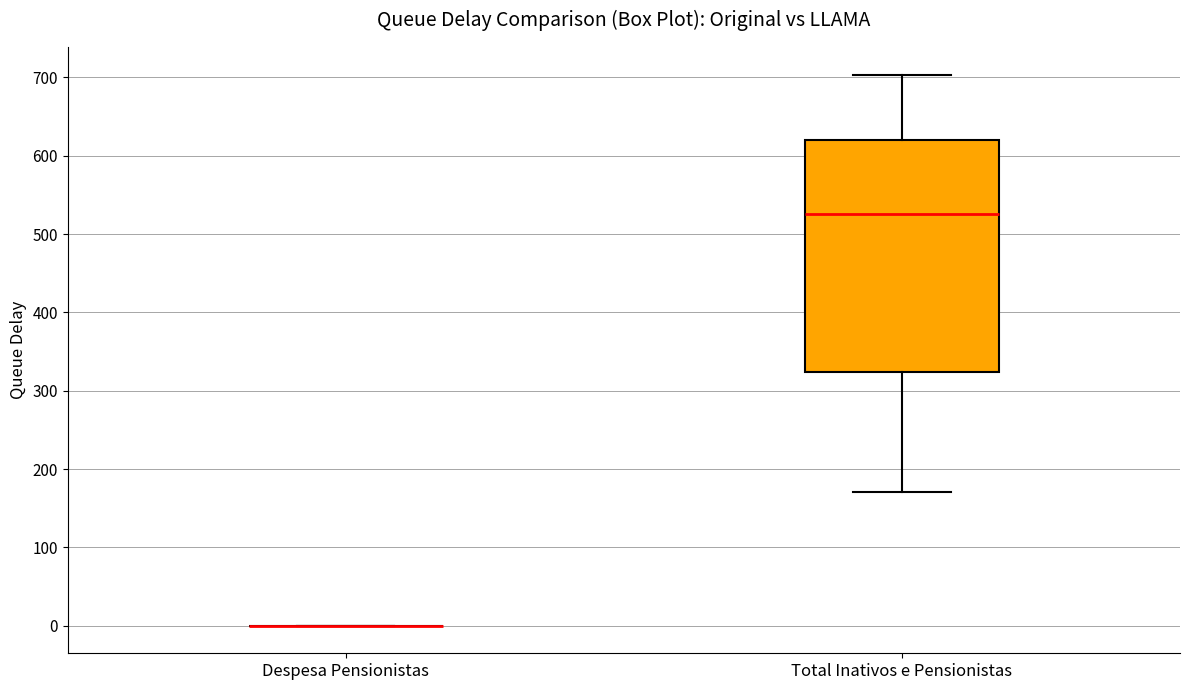

Comparing the boxes themselves (not the whiskers), which one is the tallest?

Total Inativos e Pensionistas